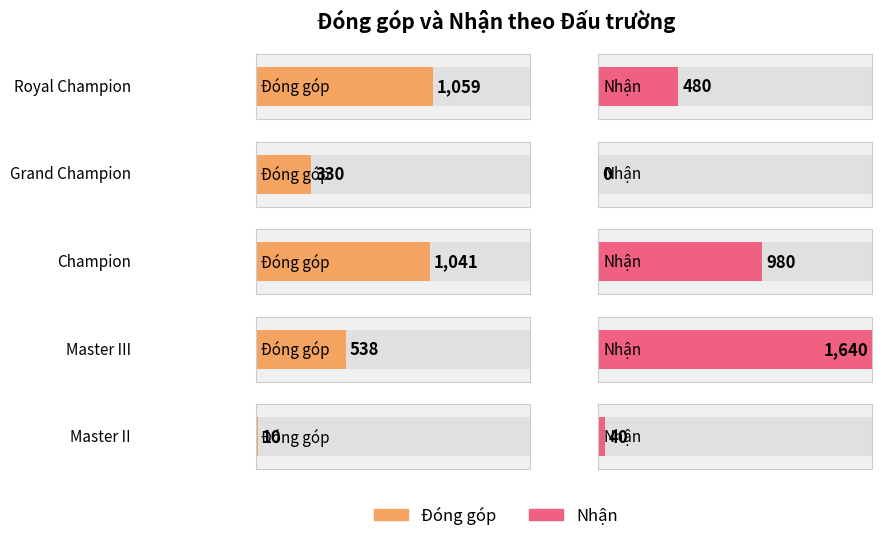

At which label does Đóng góp first exceed 38?

Royal Champion